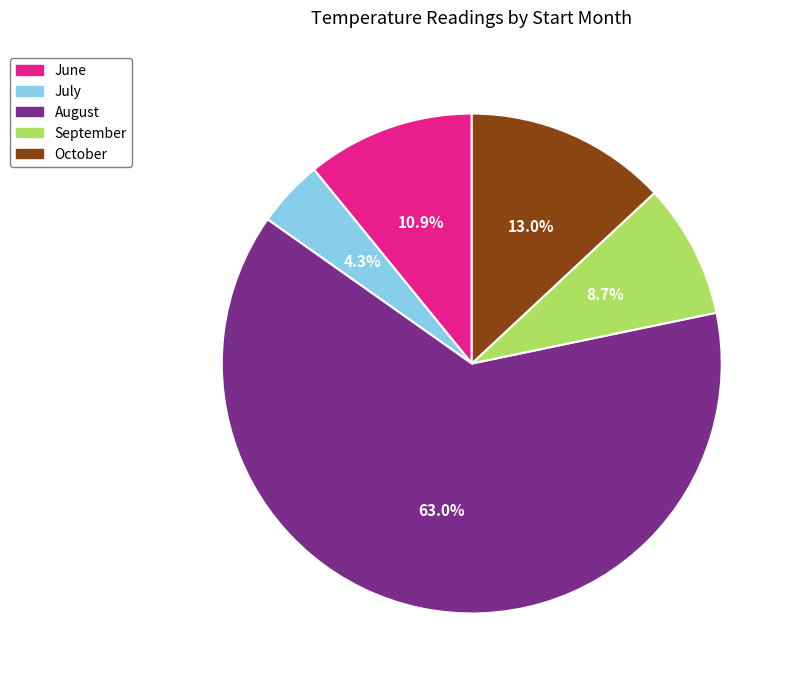

Which category has the biggest portion of the pie?

August